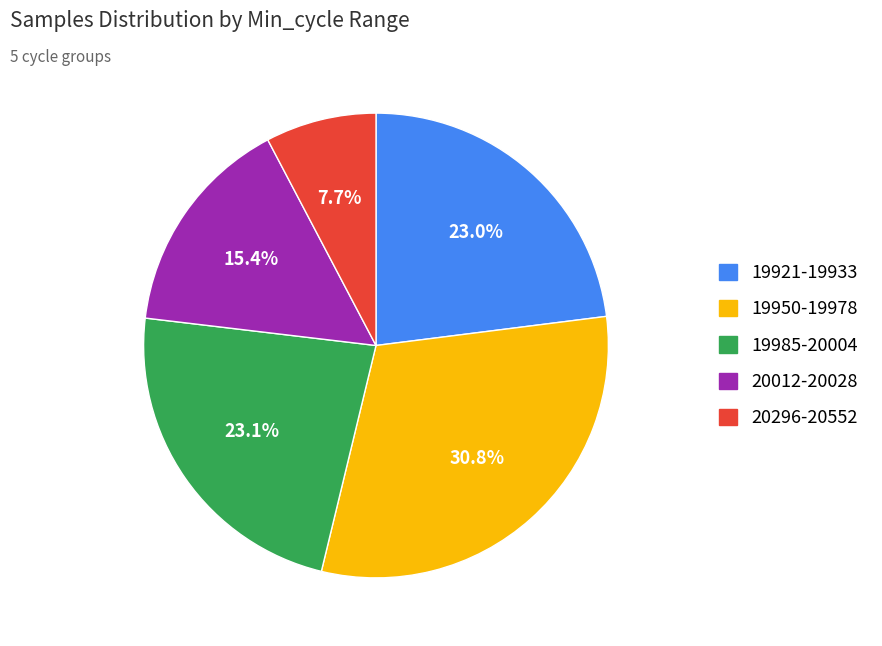

Is there a majority slice in this chart?

No